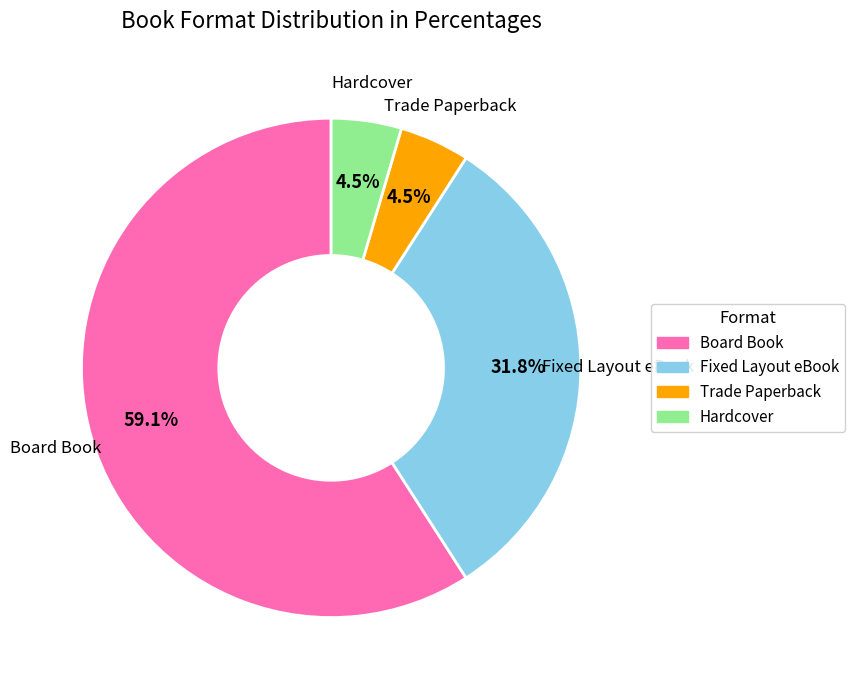

Which has a higher value, Fixed Layout eBook or Trade Paperback?

Fixed Layout eBook